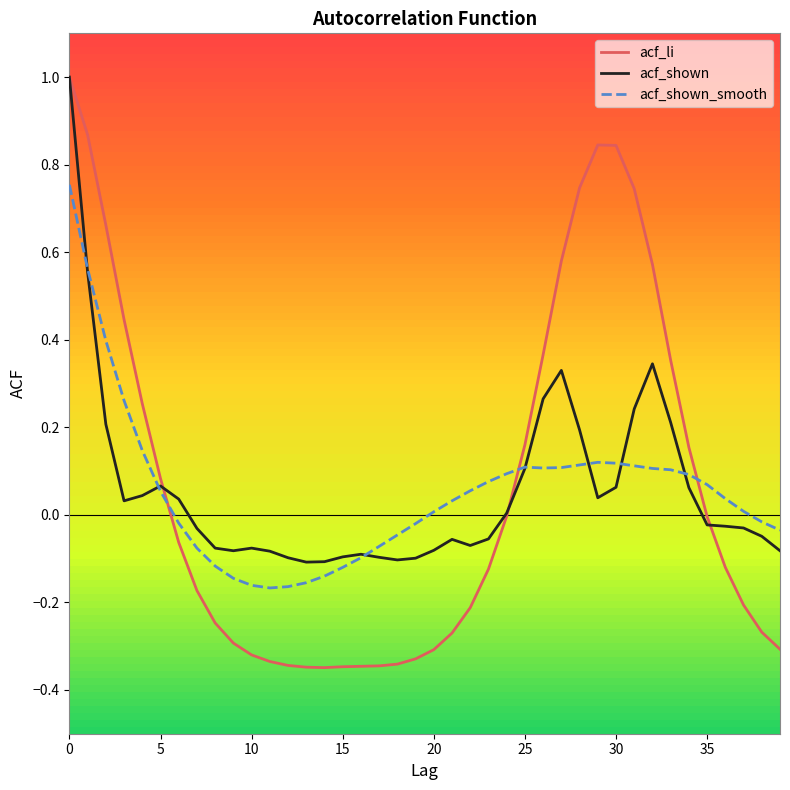

Which series has the largest range (max minus min)?

acf_li